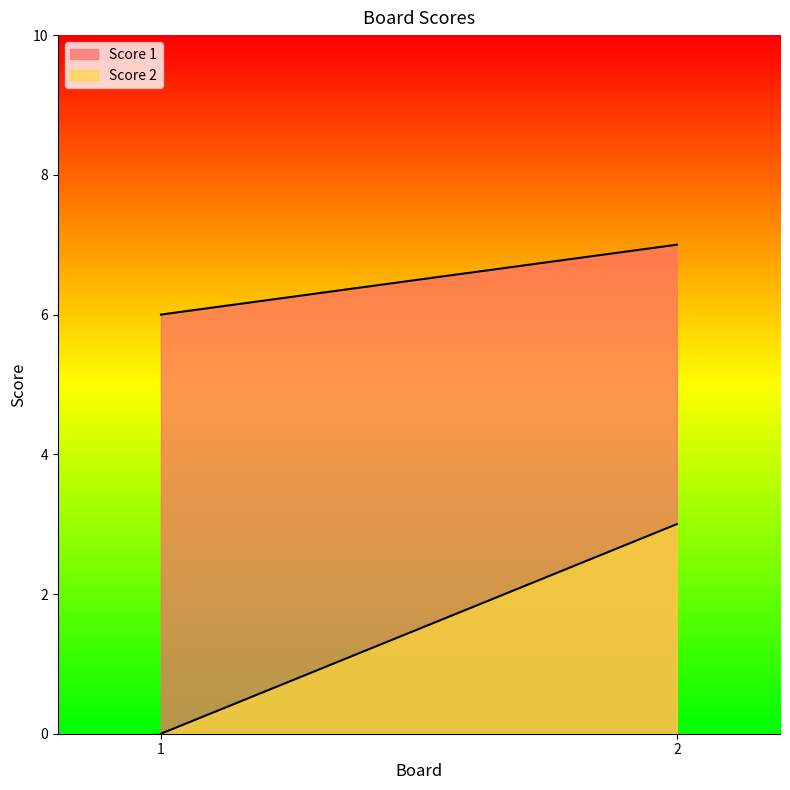

Read the Score 1 value at 2.

7